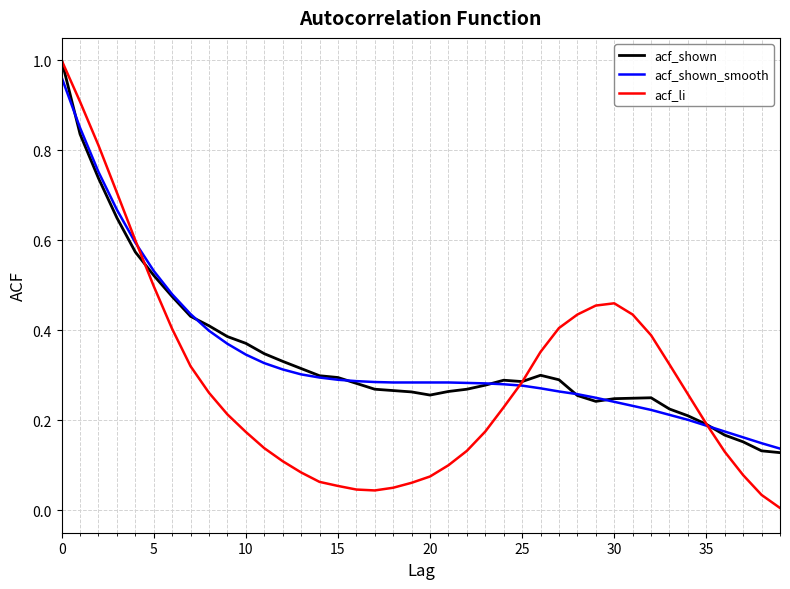

Which series has the largest range (max minus min)?

acf_li